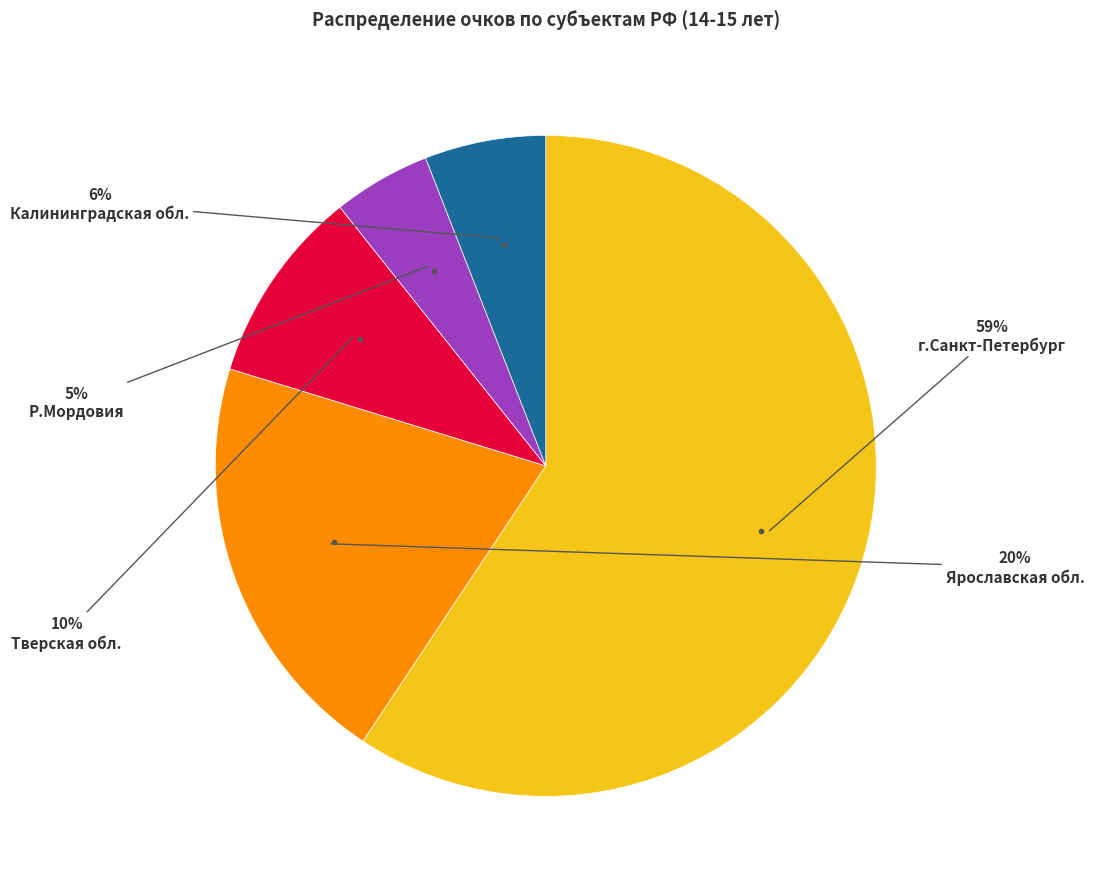

To the nearest percent, what is the average slice percentage?

20%